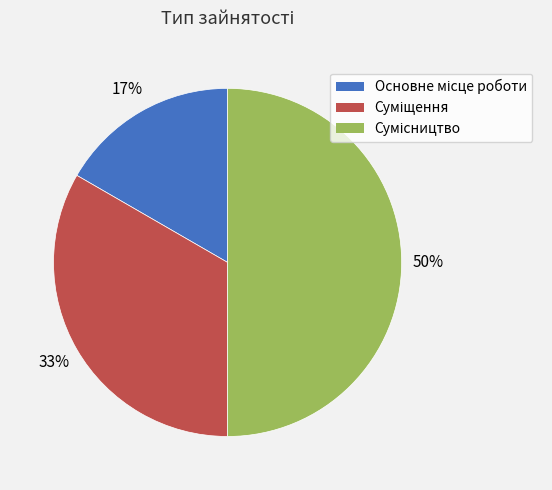

To the nearest percent, what is the difference between the largest and smallest slice percentages?

33%